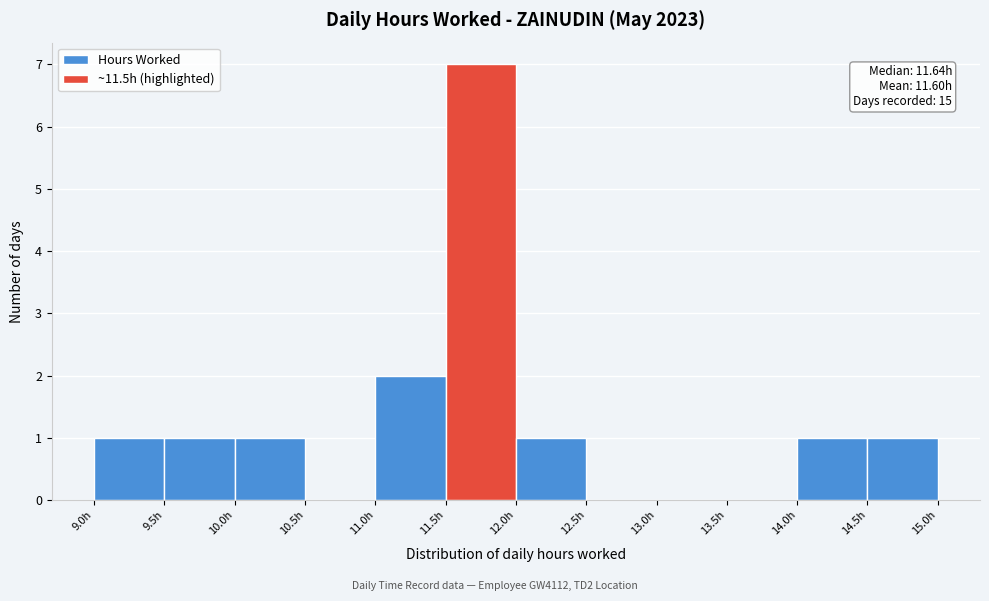

Over which range of the x-axis is the bar tallest?

11.5 to 12.0